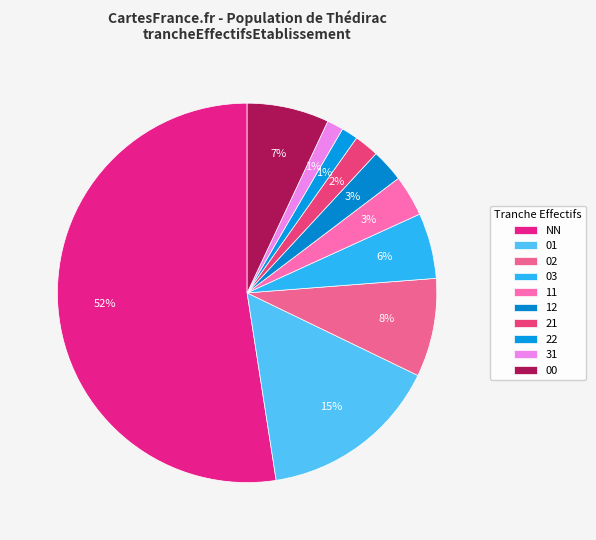

To the nearest percent, what is the combined percentage of NN and 11?

56%